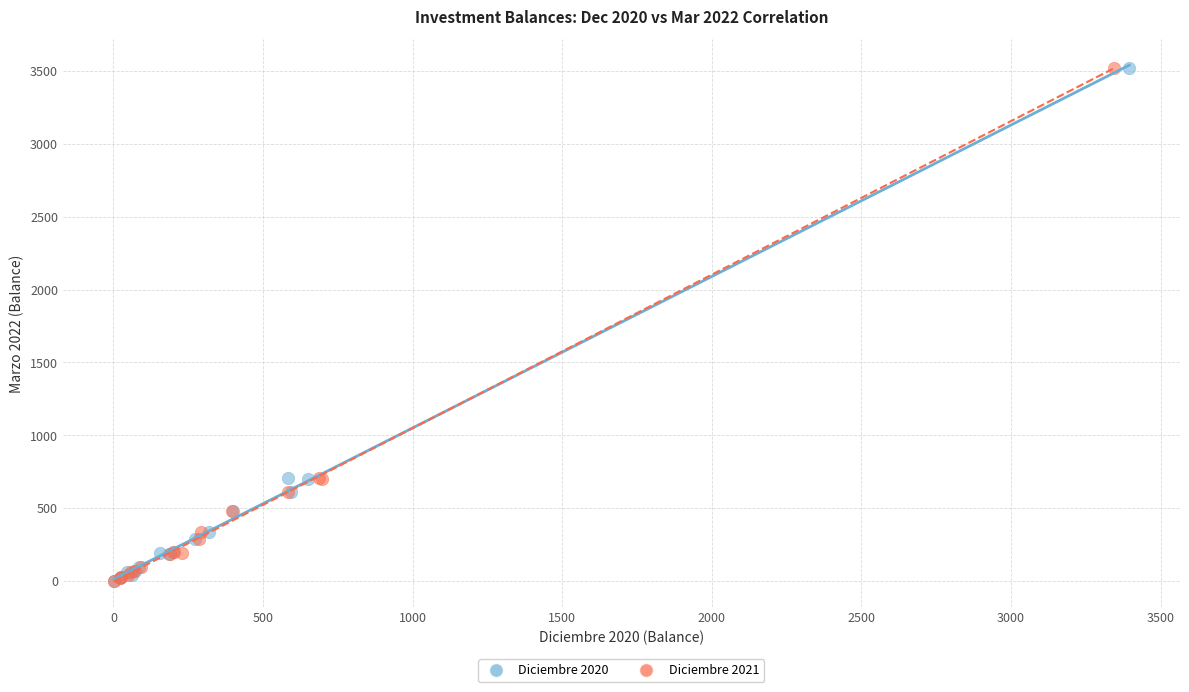

What are all the series names shown in the legend?

Diciembre 2020, Diciembre 2021